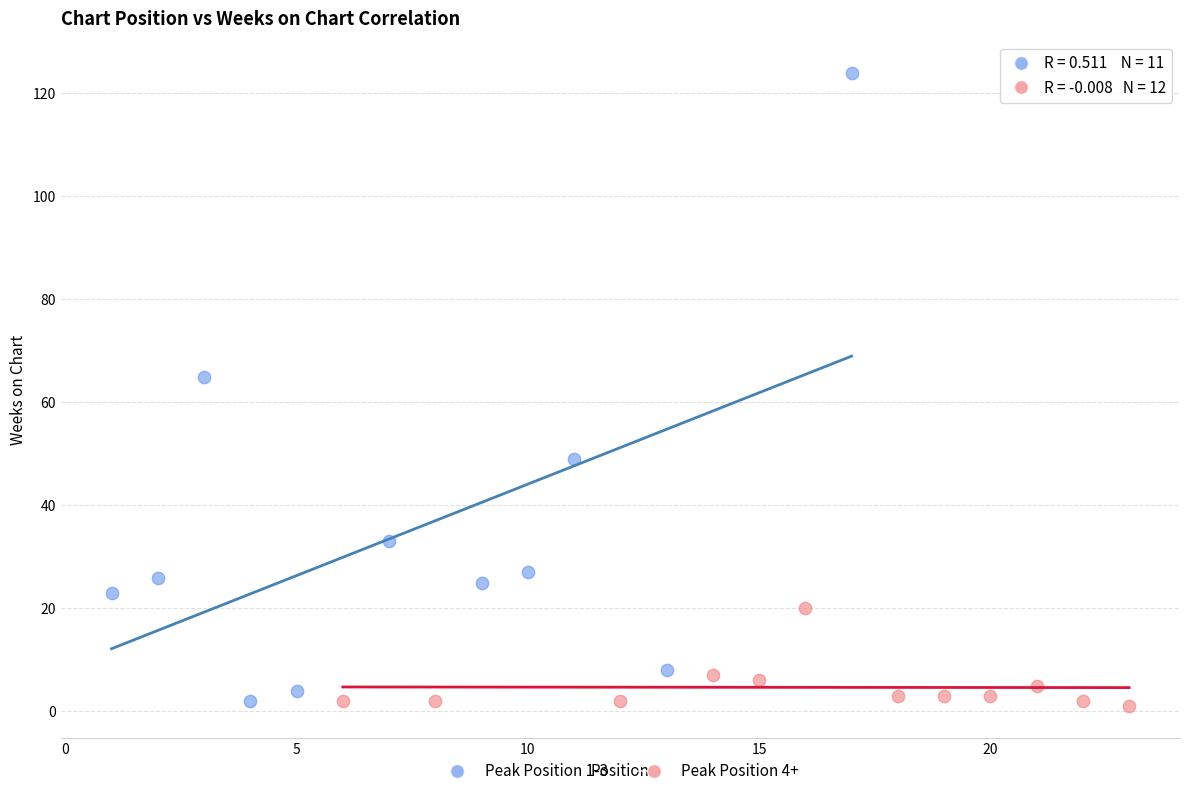

What are all the series names shown in the legend?

Peak Position 1-3, Peak Position 4+